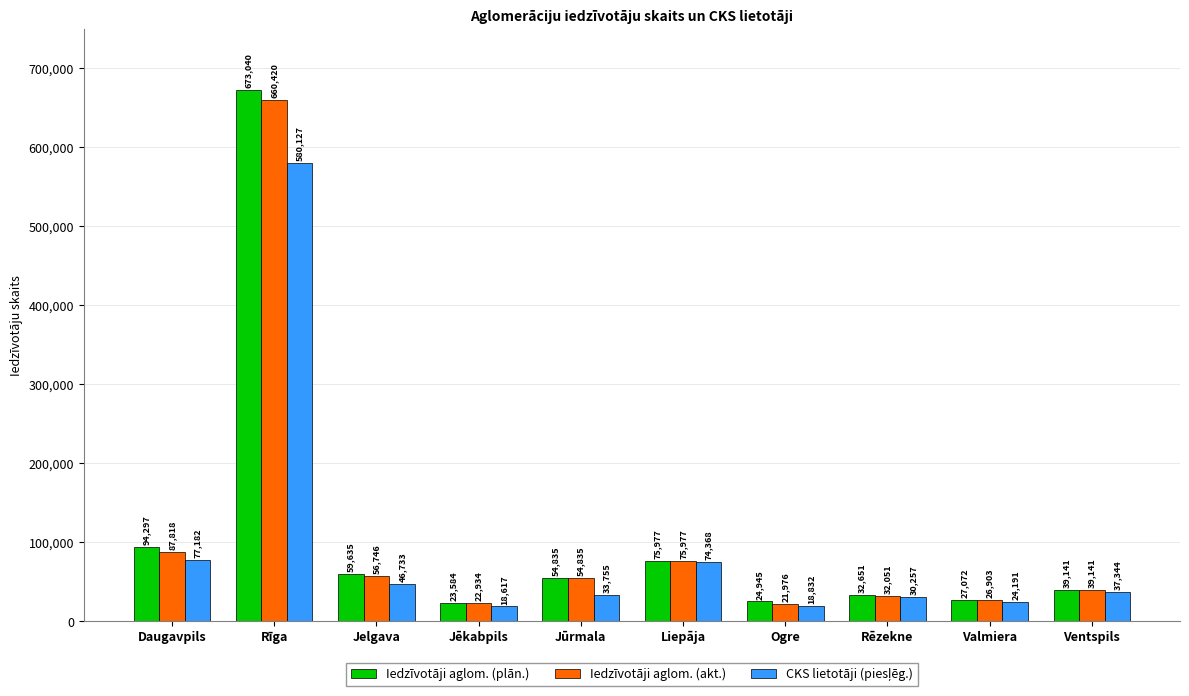

Which category has the highest value in the Iedzīvotāji aglom. (plān.) series?

Rīga